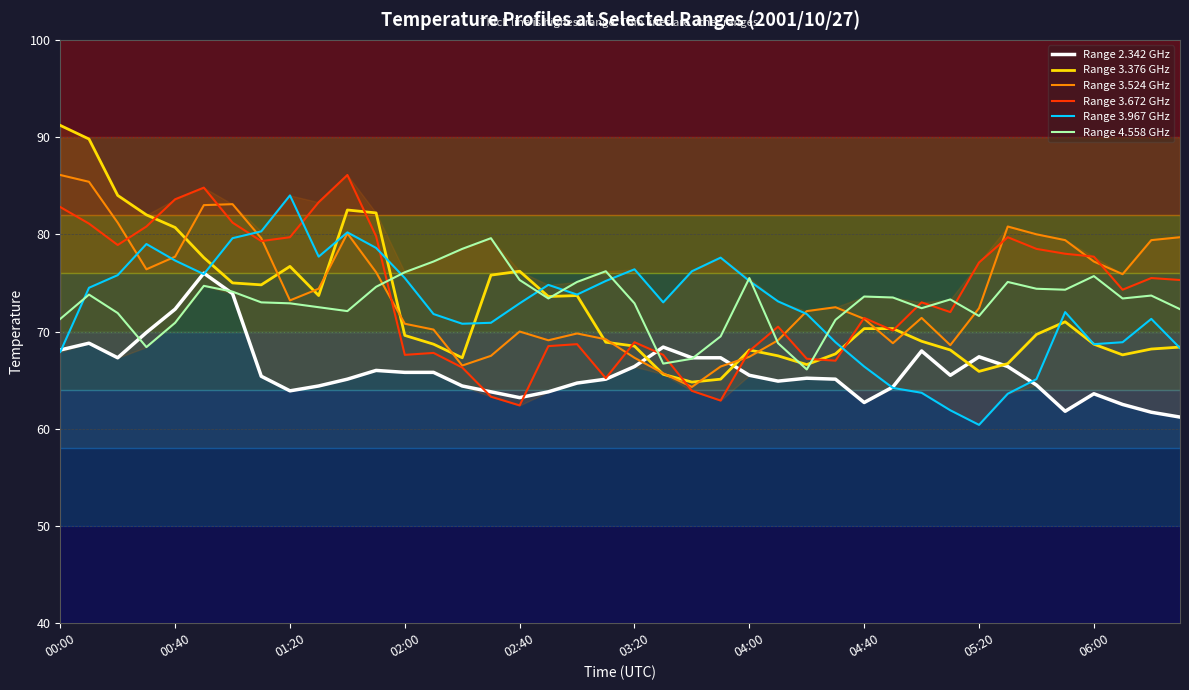

How many series are shown in this chart?

6